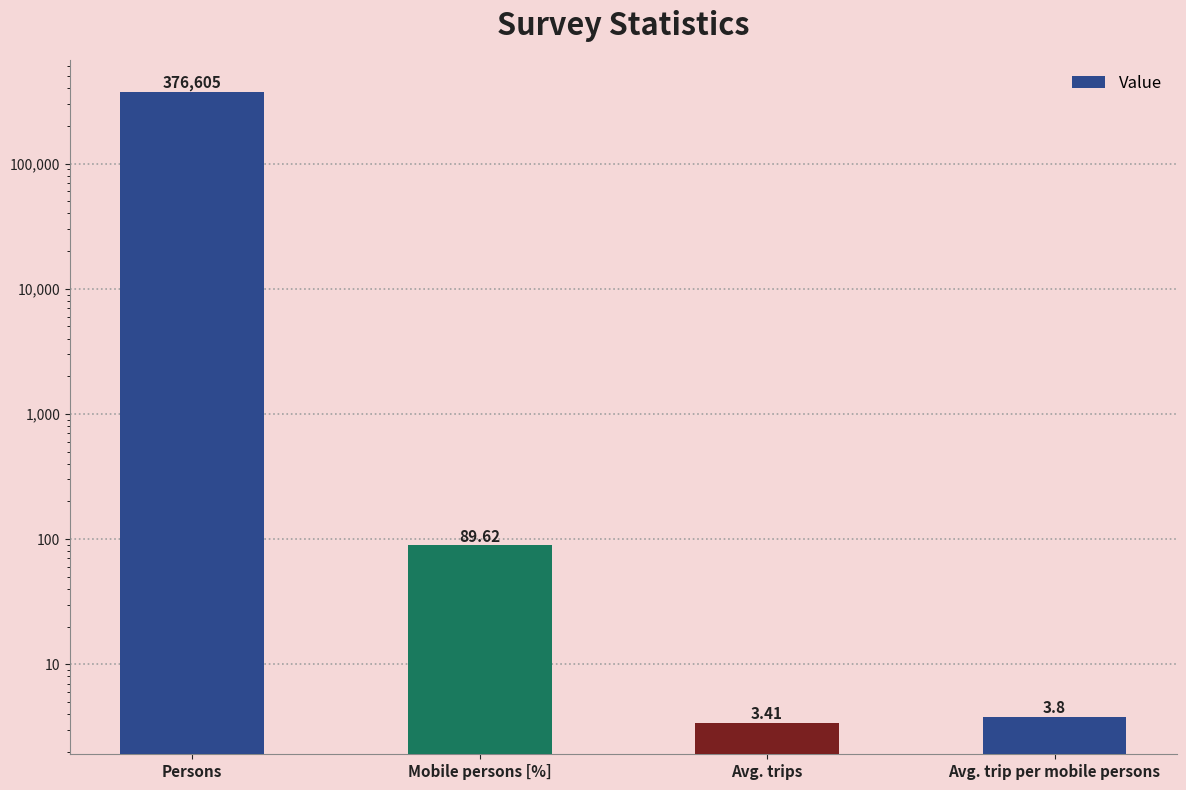

What is the sum of all values?

376701.8